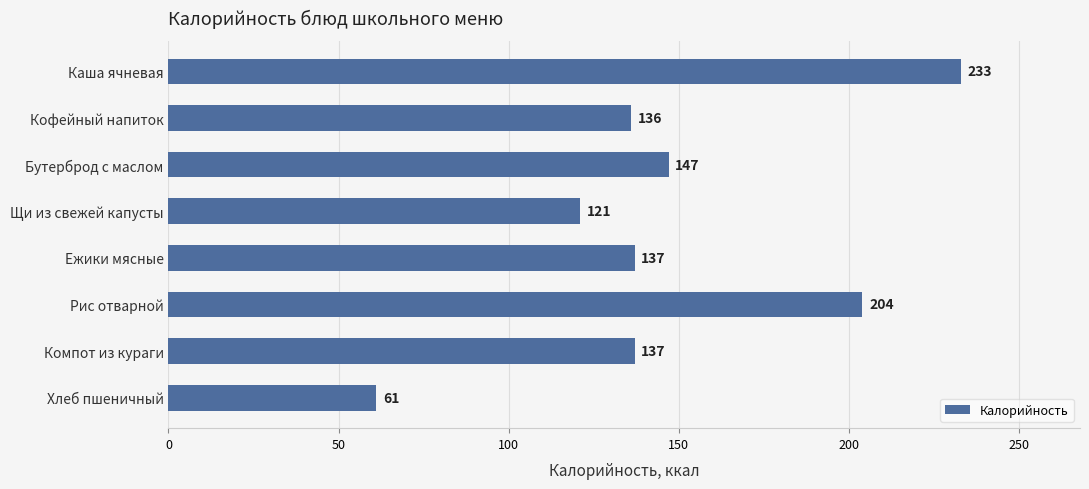

What position from the bottom is Кофейный напиток?

7